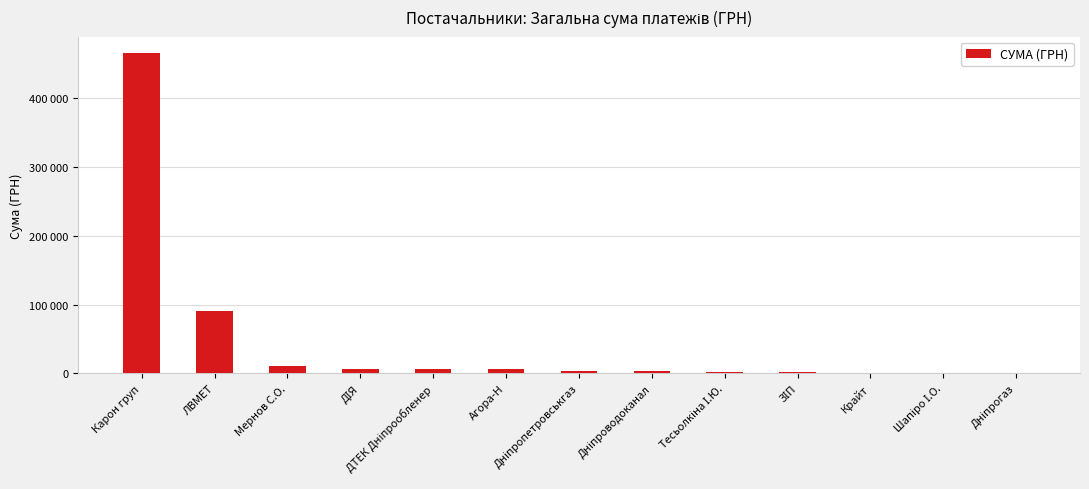

What is the label of the 7th bar from the left?

Дніпропетровськгаз